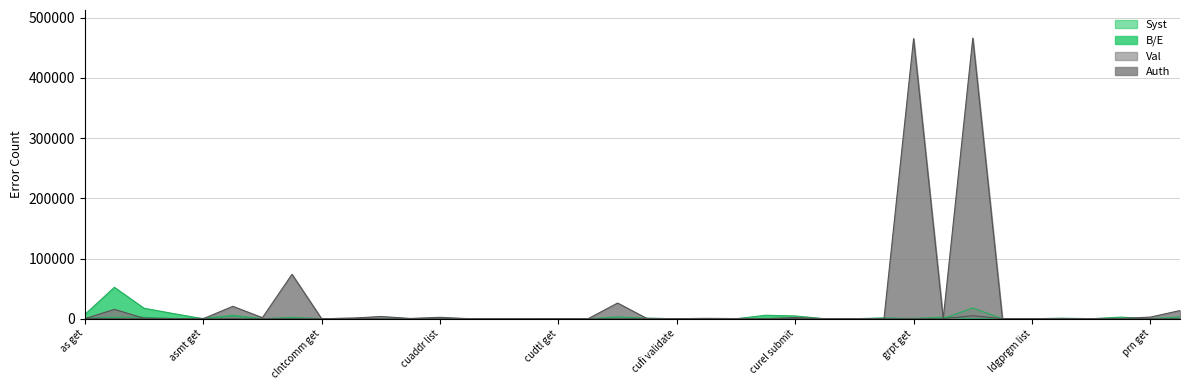

How many values in the Auth series exceed 299?

18